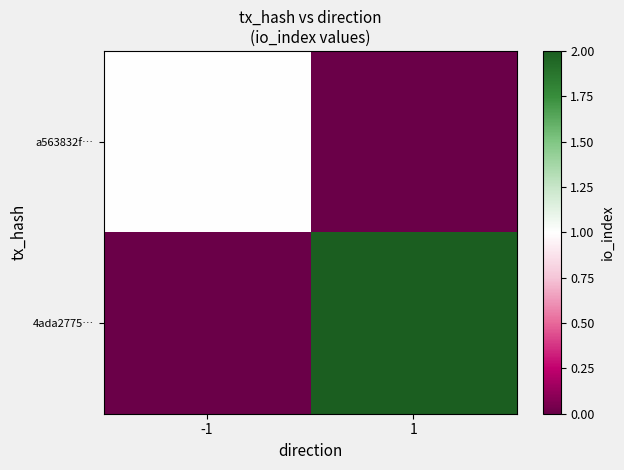

Reading right to left, what are all the values shown in this chart?

a563832f…: 1=0	-1=1
4ada2775…: 1=2	-1=0